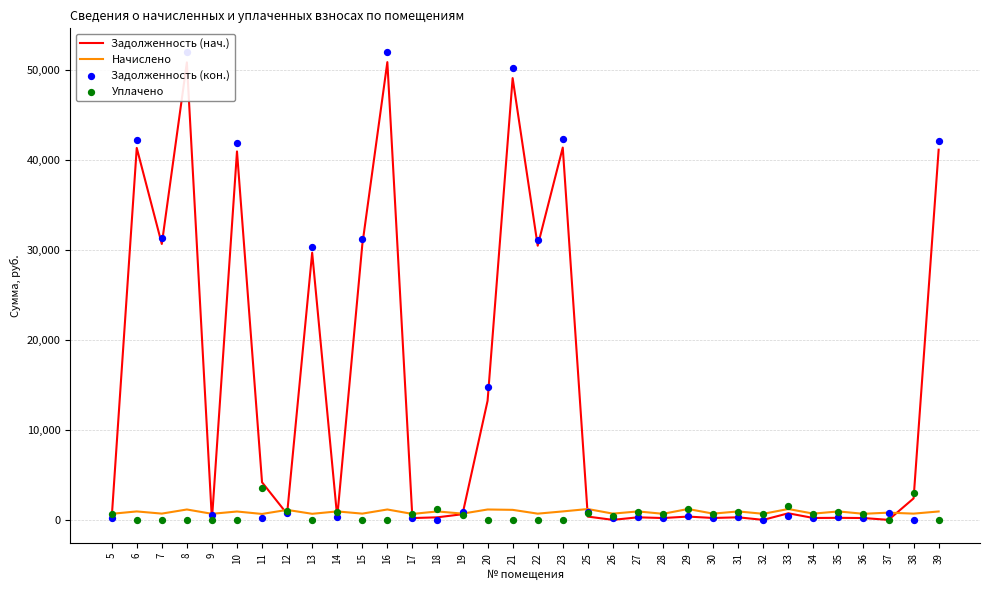

Which series has the largest Y range (max minus min)?

Задолженность (кон.)